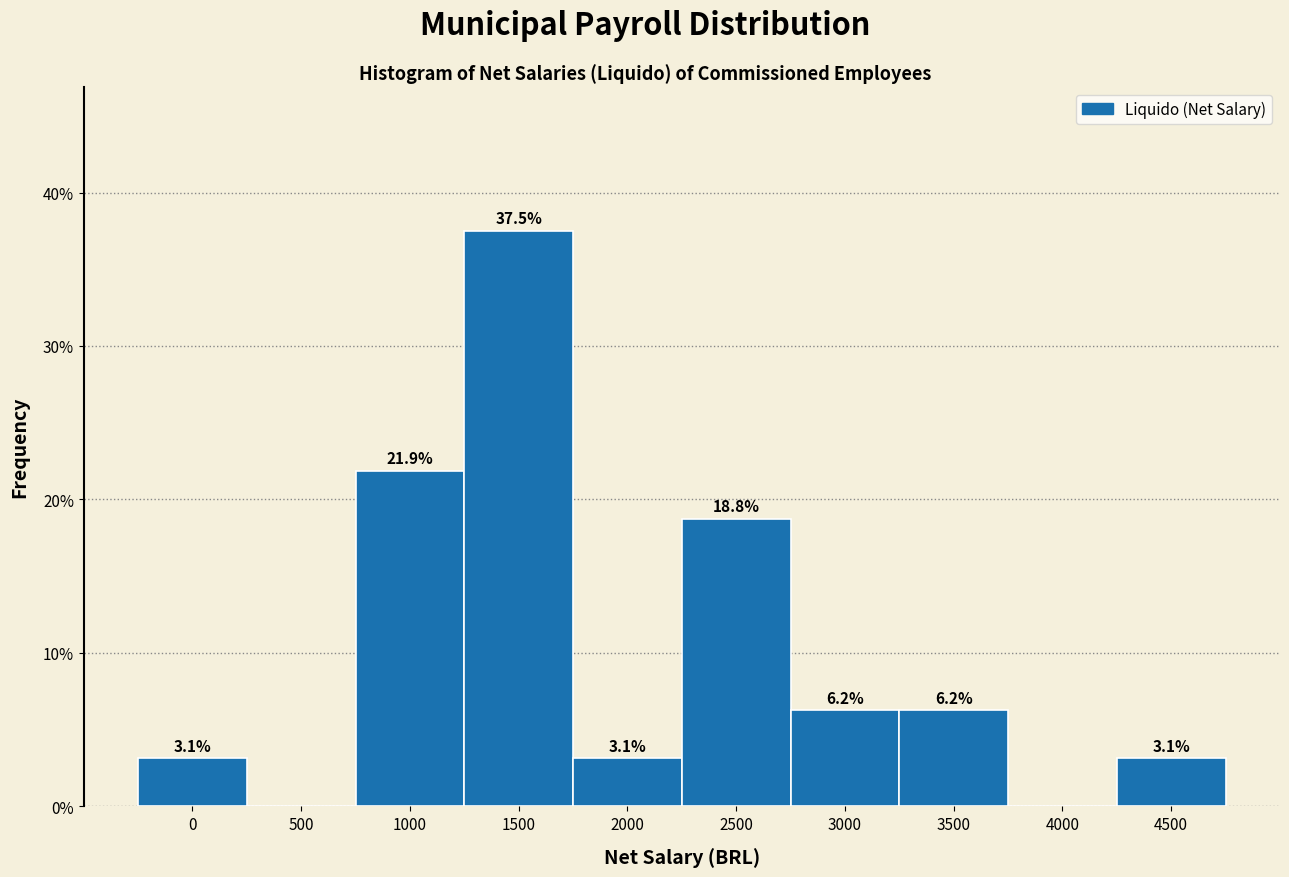

Where is the data nearest to the value 18?

2500